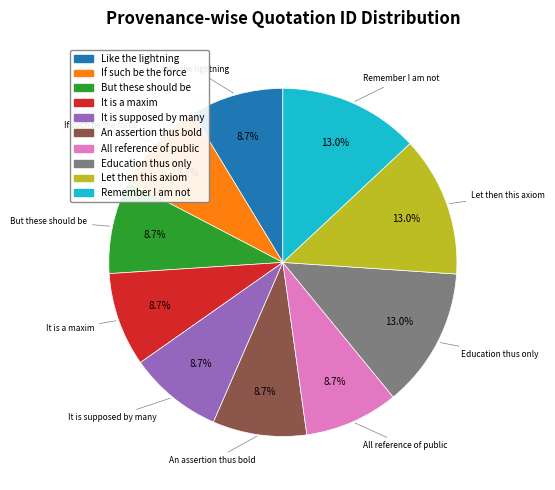

What percentage is NOT represented by An assertion thus bold?

91.3%